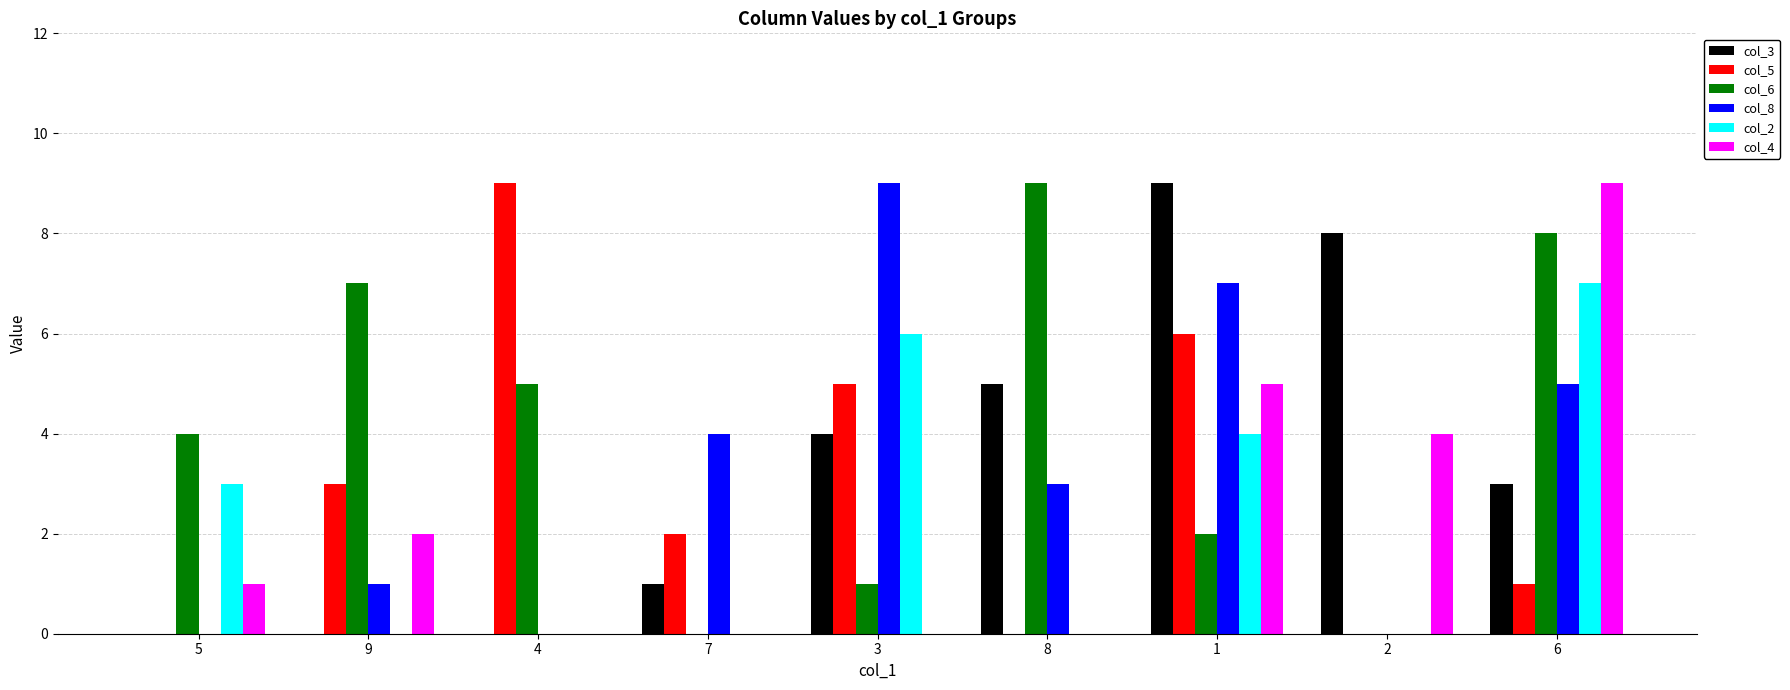

What is the maximum value shown in the chart?

9